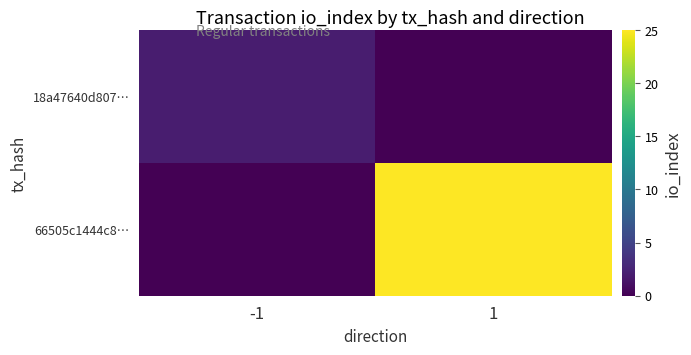

Between -1 and 1, which series saw the biggest shift?

66505c1444c8…